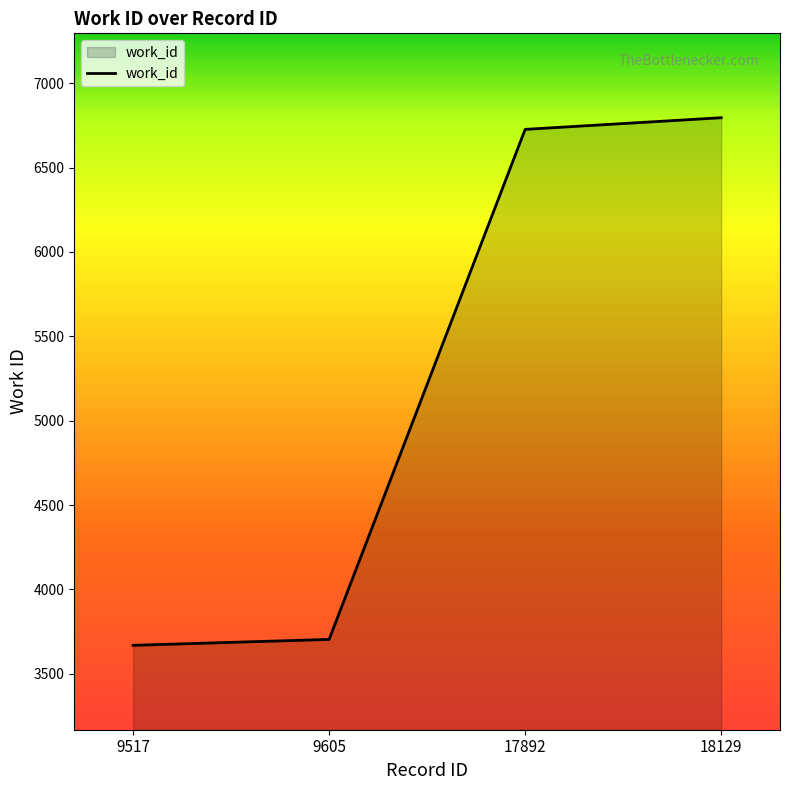

What is the sum of all values?

20894